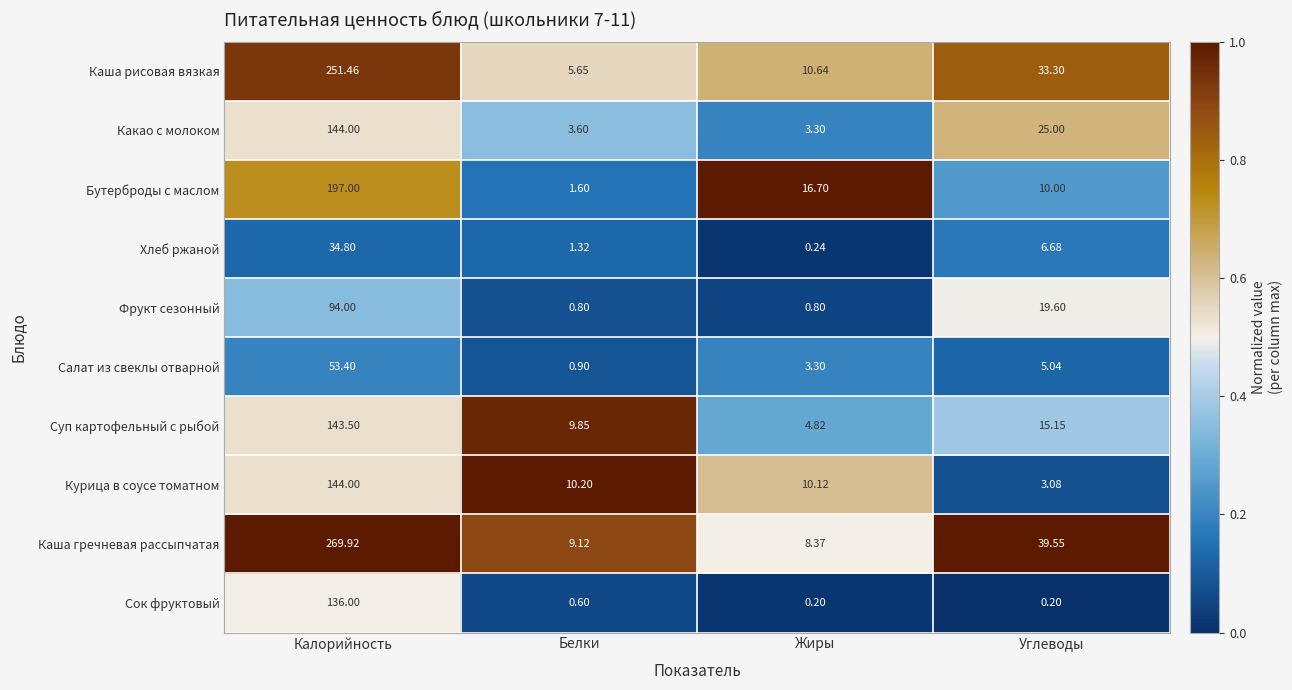

At which label is Фрукт сезонный closest to 47?

Углеводы